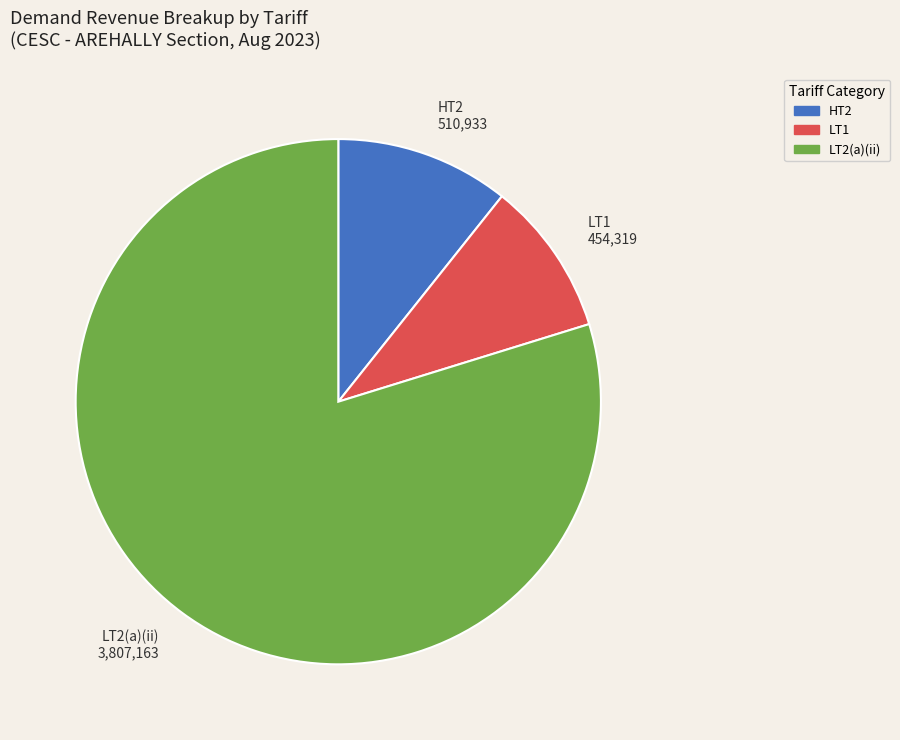

Does any single category account for the majority?

Yes